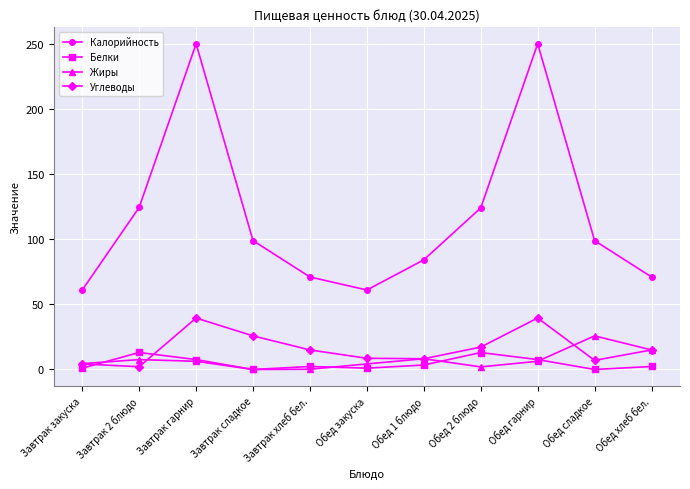

Where is the first local minimum for Белки?

Завтрак сладкое